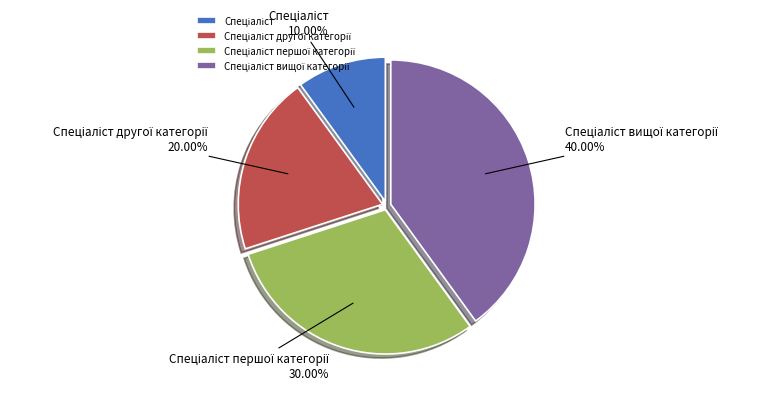

Is there a majority slice in this chart?

No